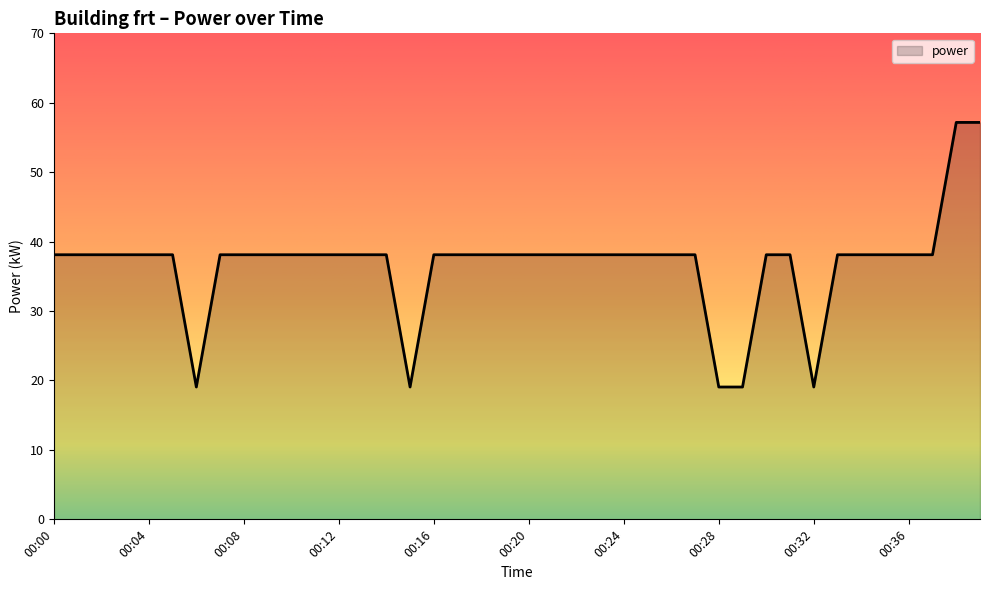

What is the greatest value displayed?

57.2